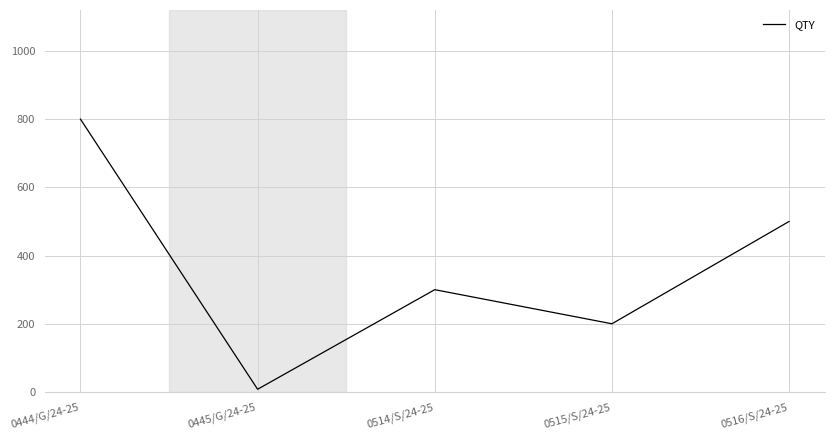

What is the average value?

362